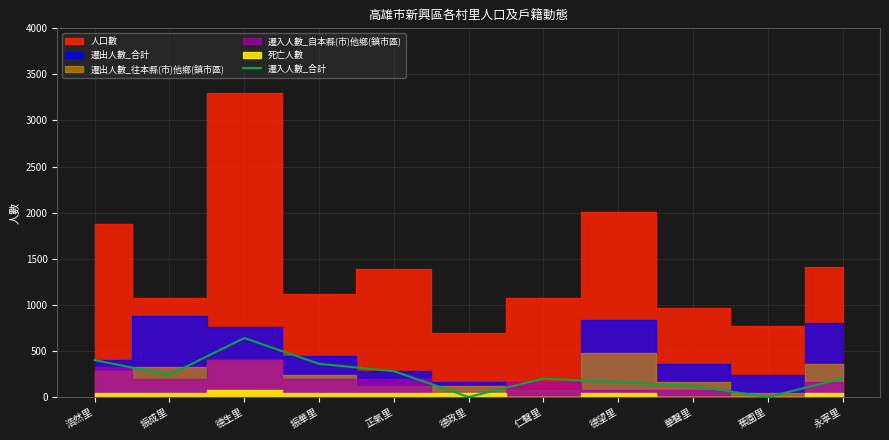

True or false: 遷入人數_合計 has a value of 0 at 蕉園里.

True